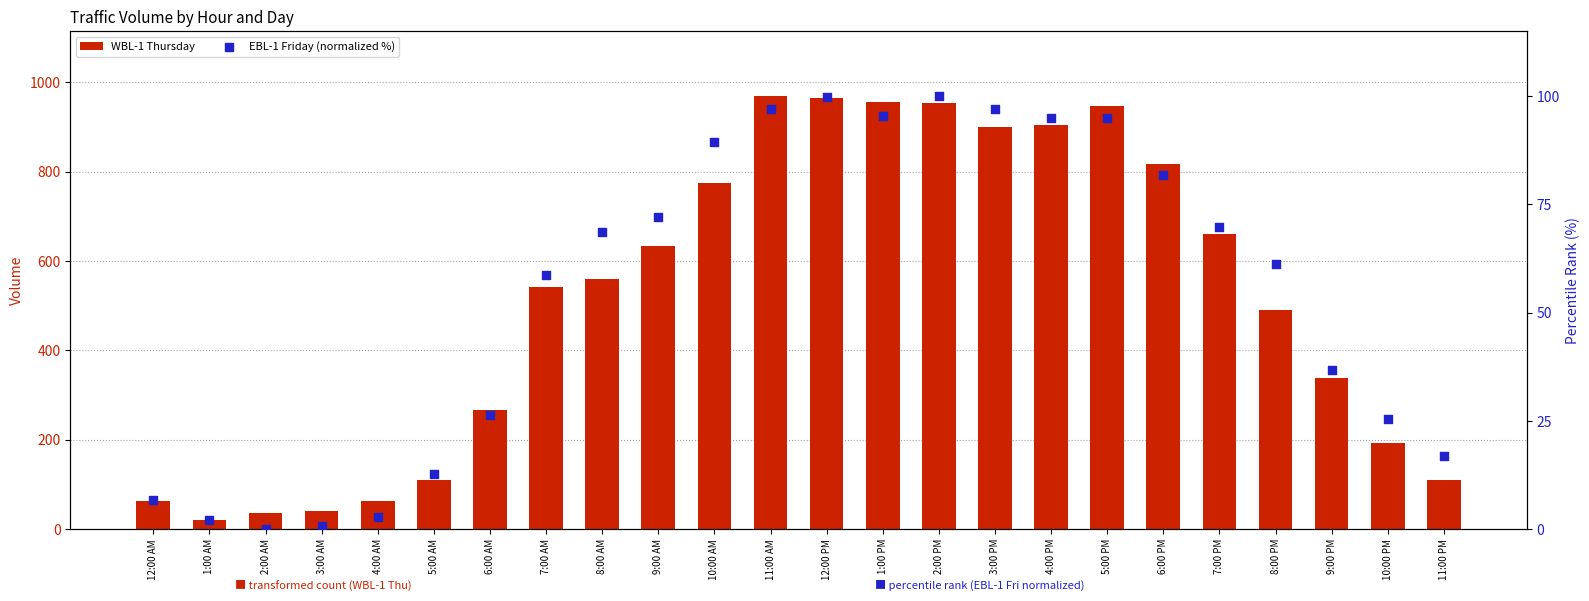

Is the value of WBL-1 Thursday at 1:00 AM greater than the value of EBL-1 Friday (normalized %) at 10:00 AM?

No